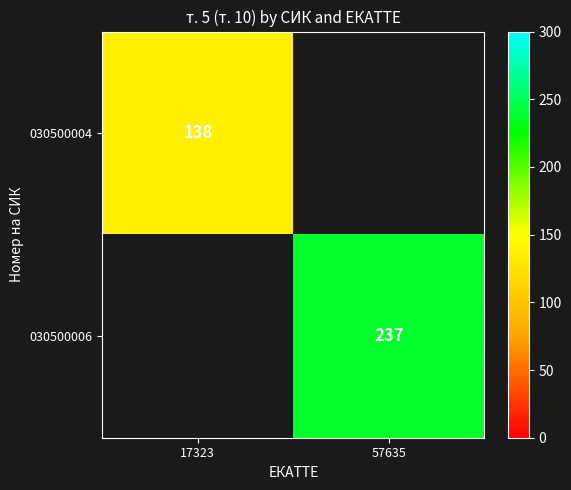

True or false: 030500006 has a value of 153 at 57635.

False